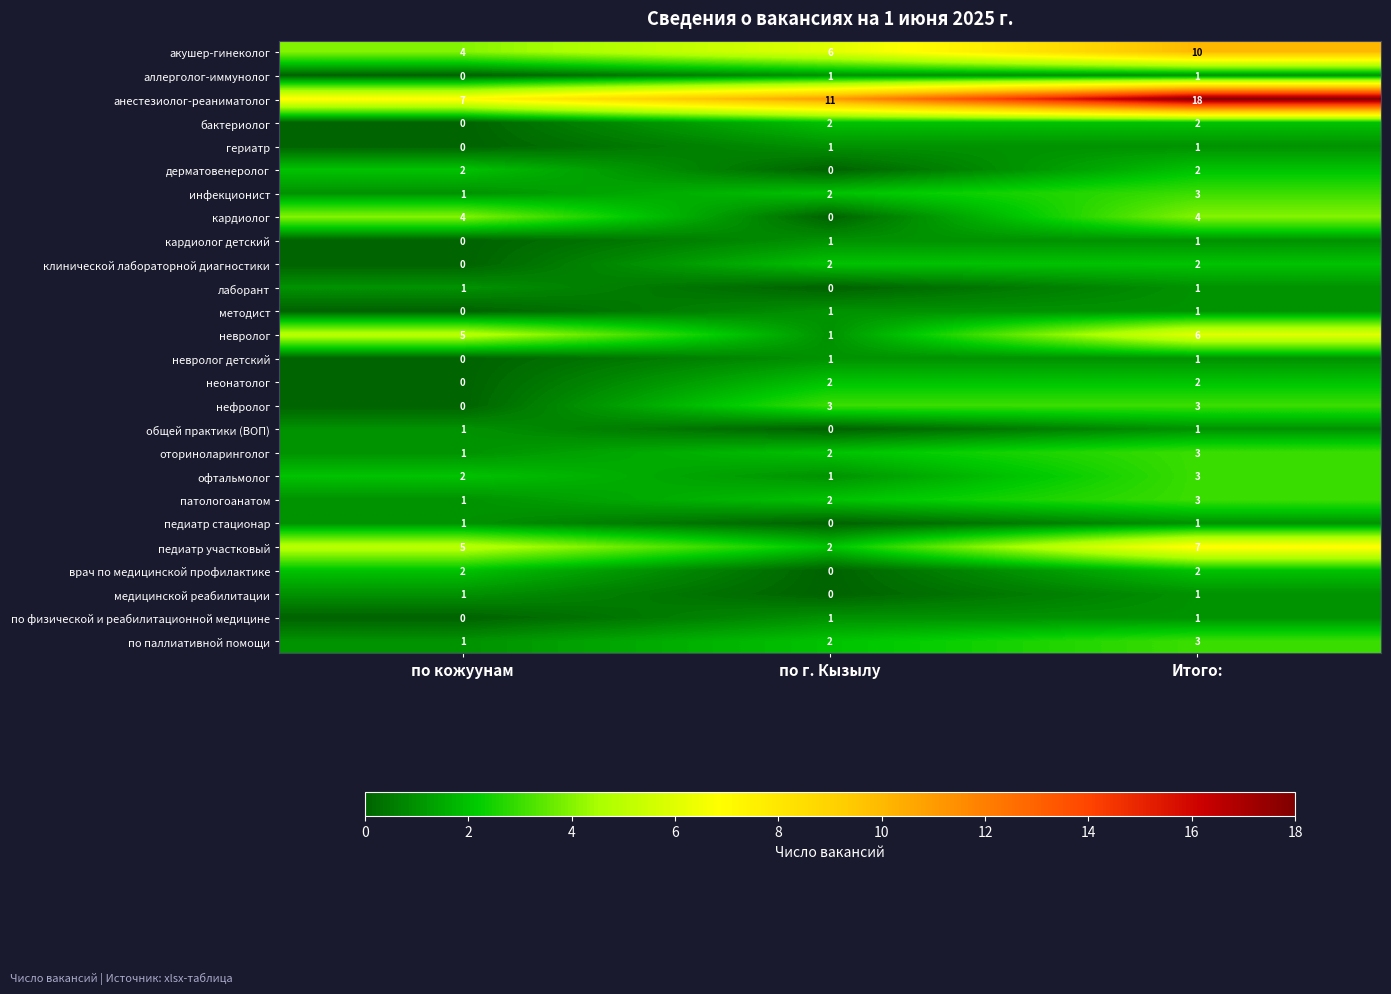

How many series are shown in this chart?

26